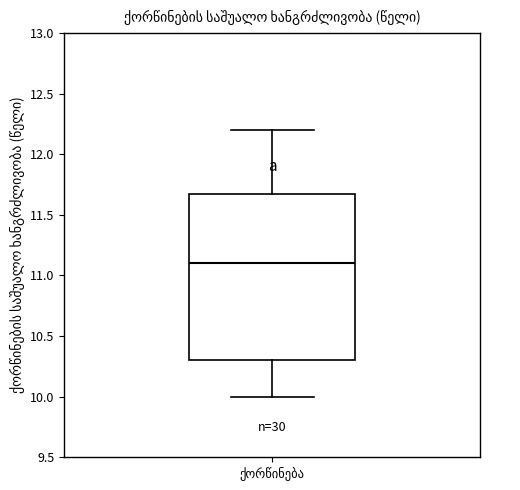

Transcribe this box plot: give where the median line is, the range the box spans, and where the two whiskers end, as read against the y-axis. The values are not printed on the chart, so give them approximately, as read against the axis.

median 11.1, box 10.3 to 11.7, whiskers 10.0 to 12.2